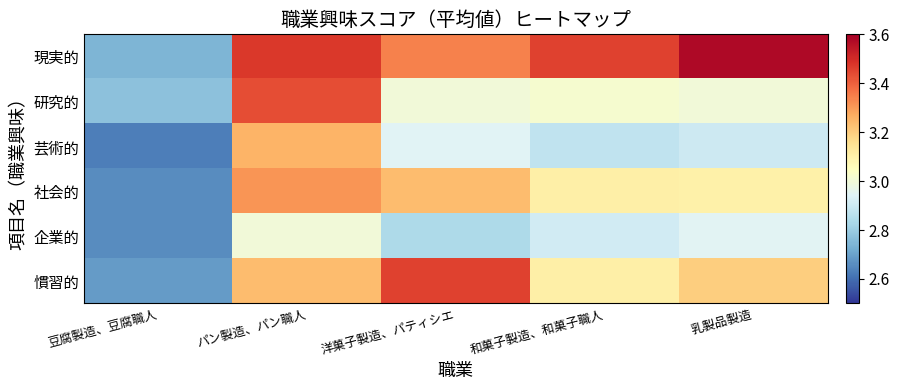

At which category does the chart reach its peak across all series?

乳製品製造